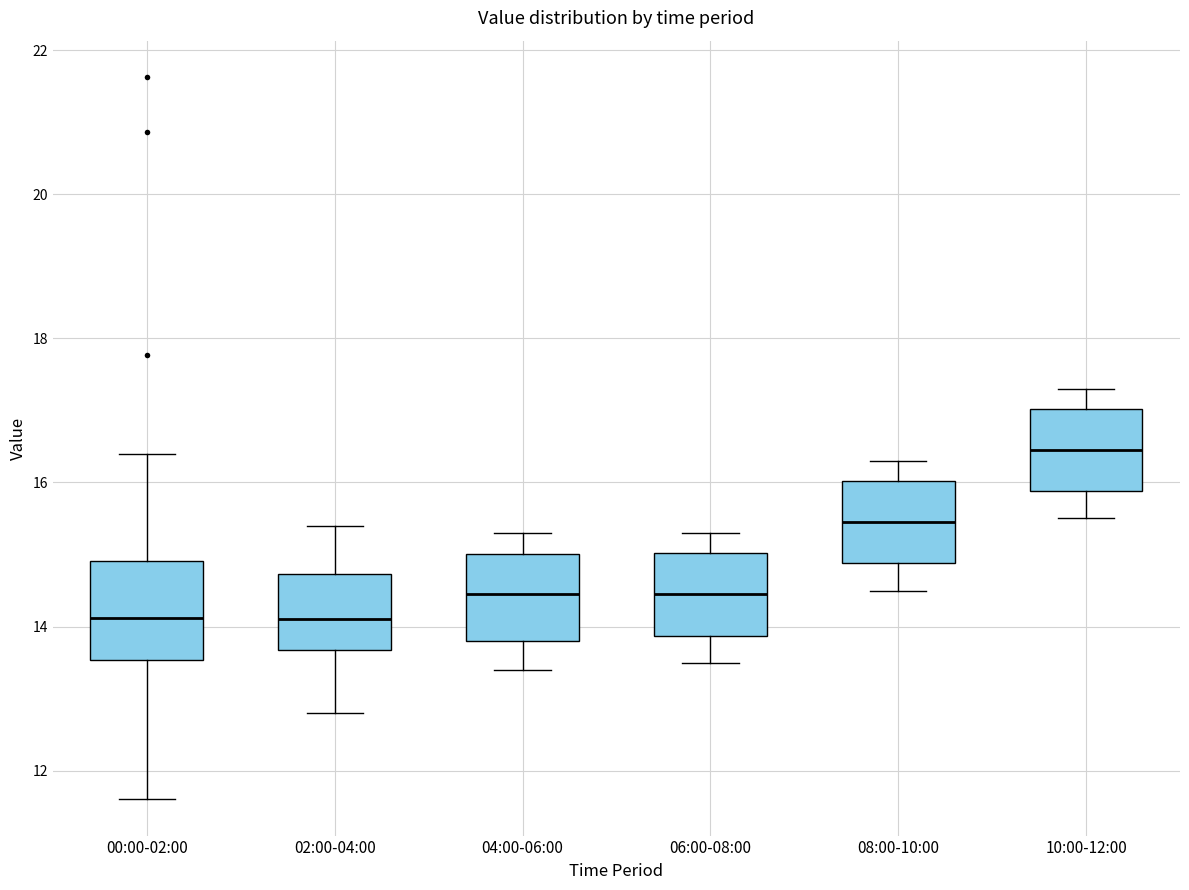

Where does the median line of the box for 04:00-06:00 sit on the y-axis? The values are not printed on the chart, so give them approximately, as read against the axis.

14.4